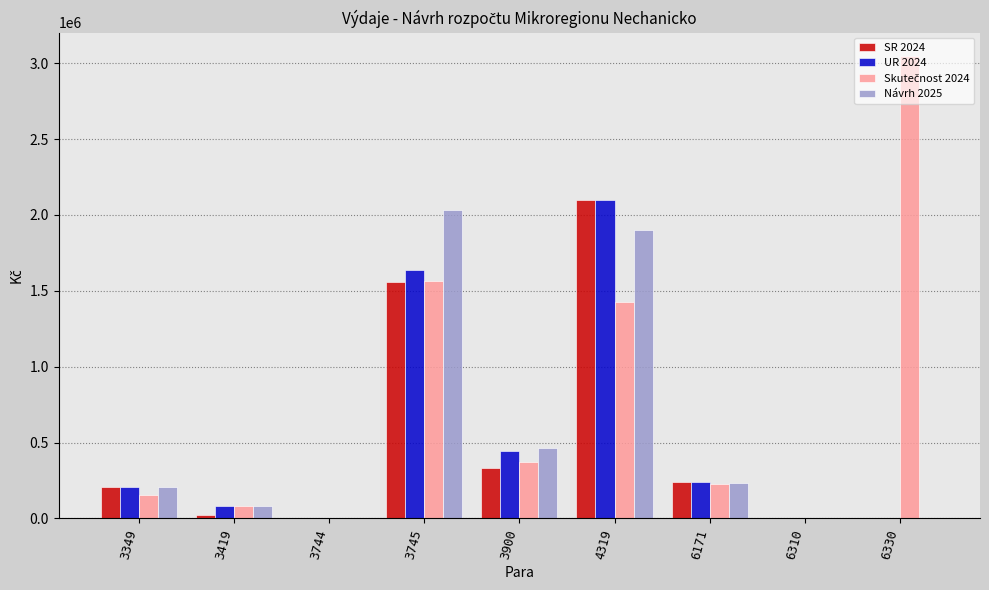

What is the total value across all series at 6330?

3049000.0